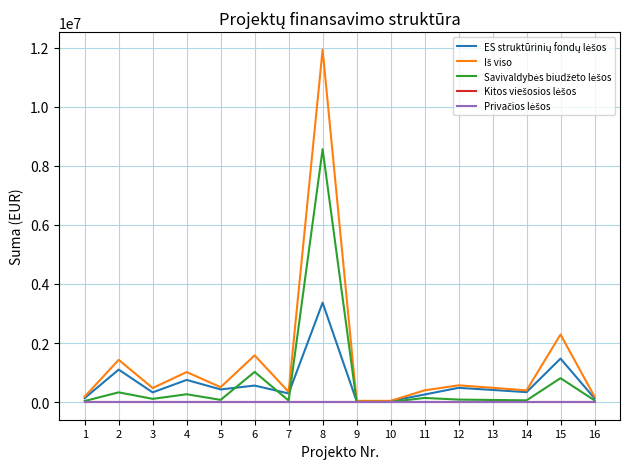

How many lines are shown in the chart?

5